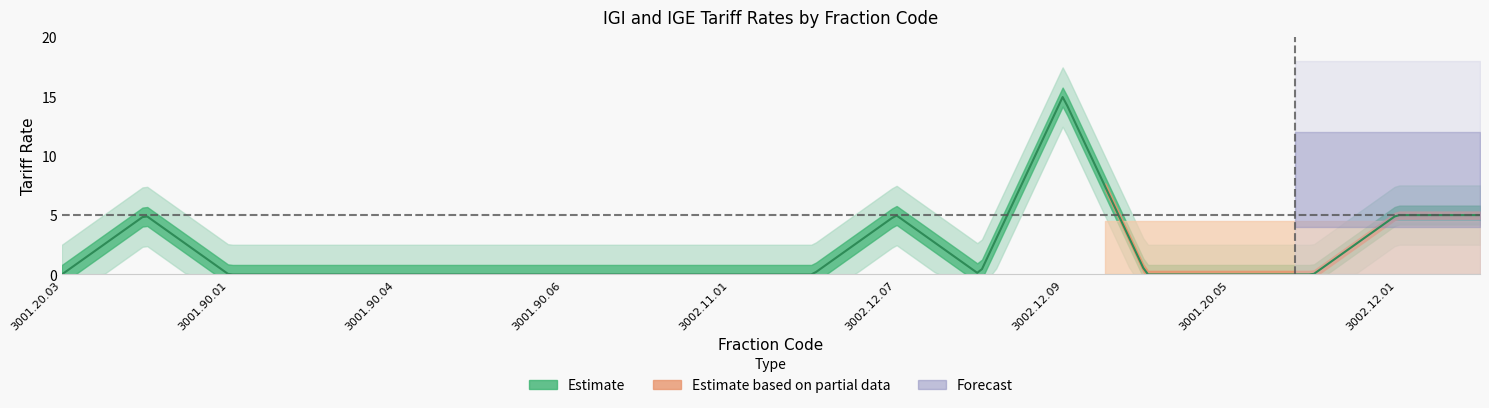

Which category has the highest value in the IGI_numeric series?

3002.12.09